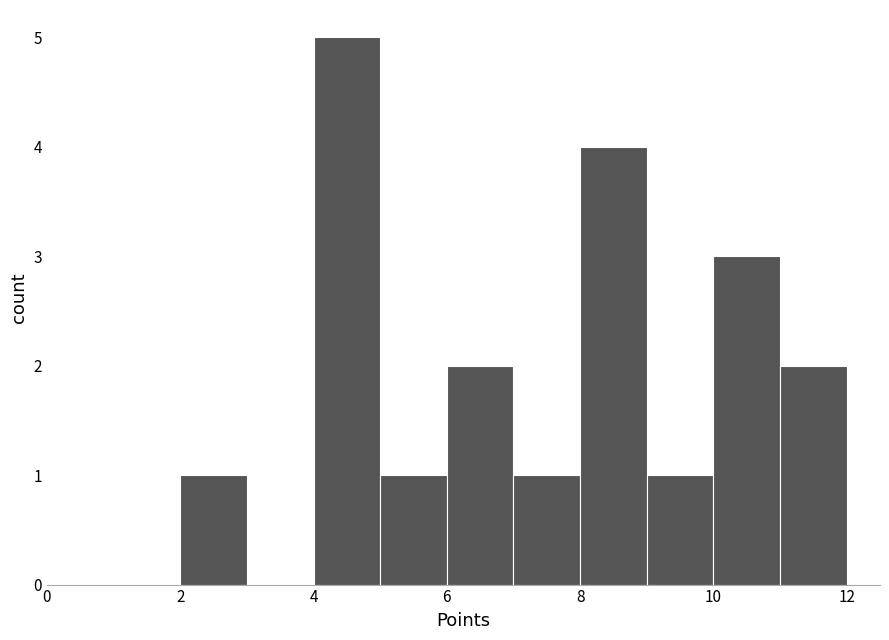

Which range on the x-axis has the tallest bar?

4 to 5